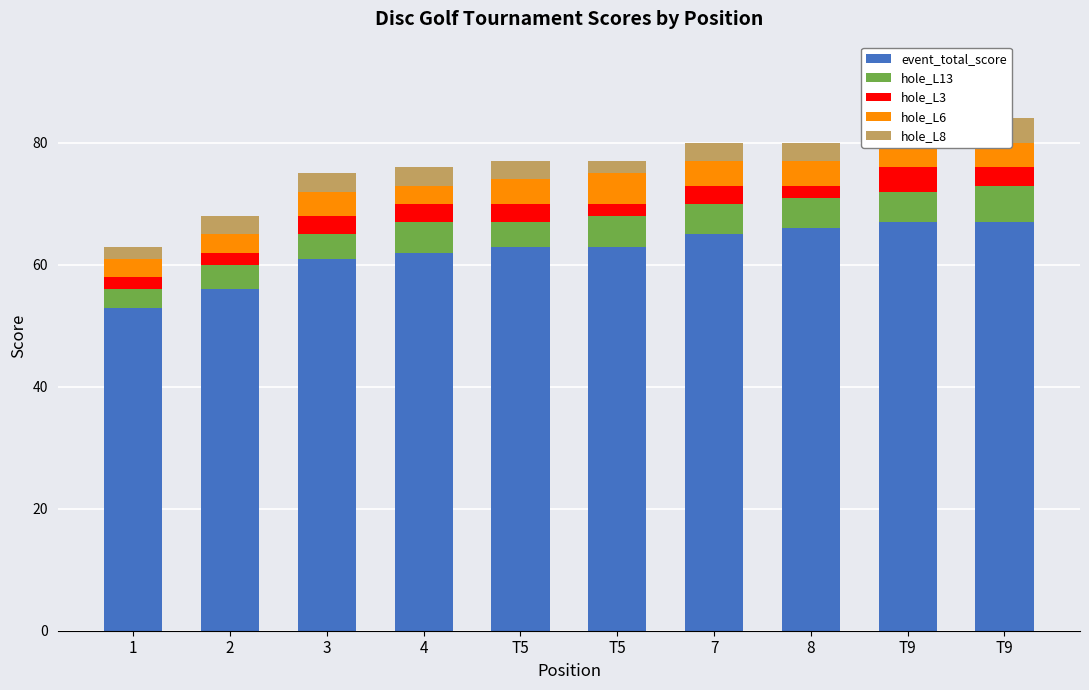

Is it true that hole_L3 equals 5 at T9?

False